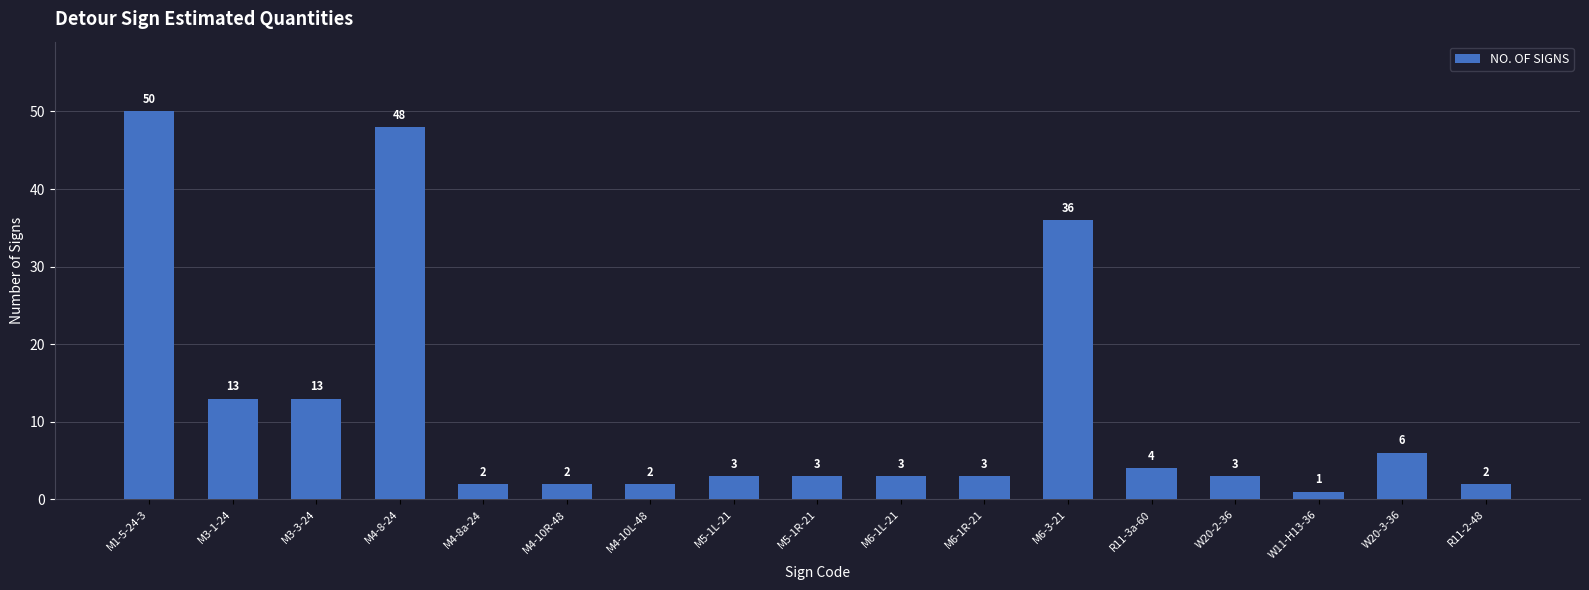

Which has a higher value, M4-8-24 or M4-10L-48?

M4-8-24